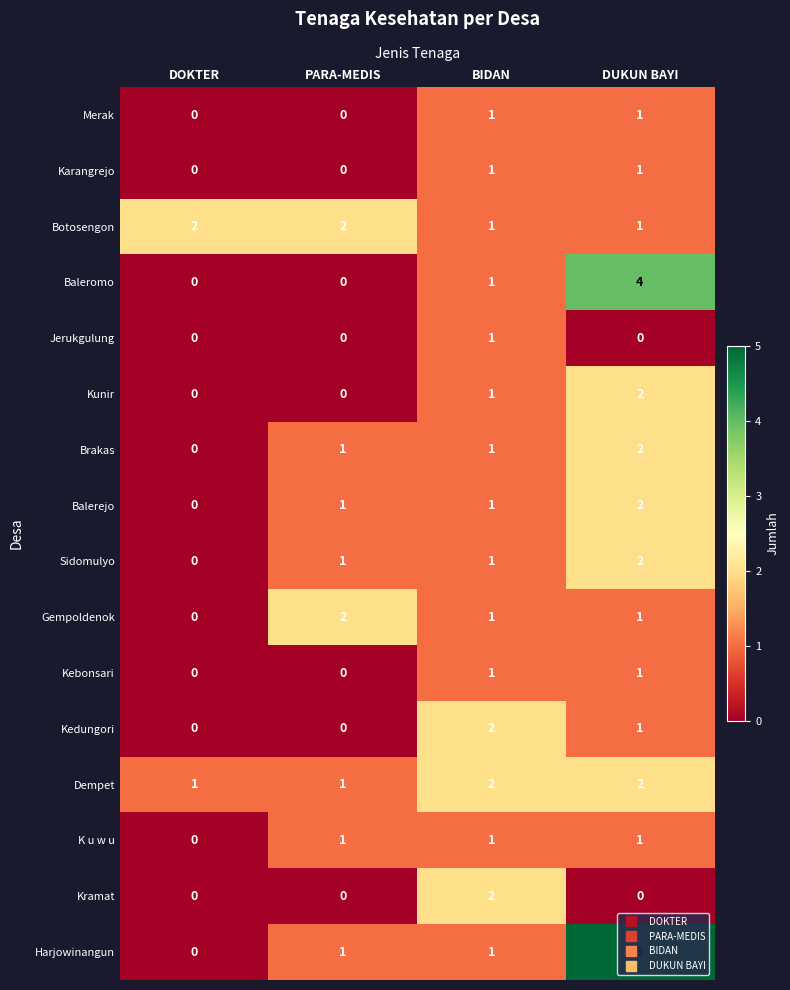

The Sidomulyo series shows -1 at DOKTER. True or false?

False